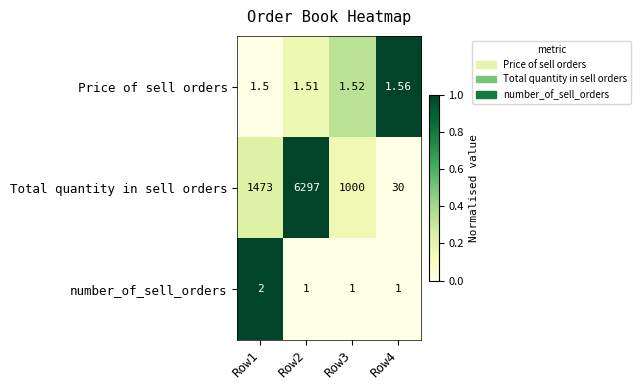

List the series in order of their peak value, lowest first.

Price of sell orders, number_of_sell_orders, Total quantity in sell orders